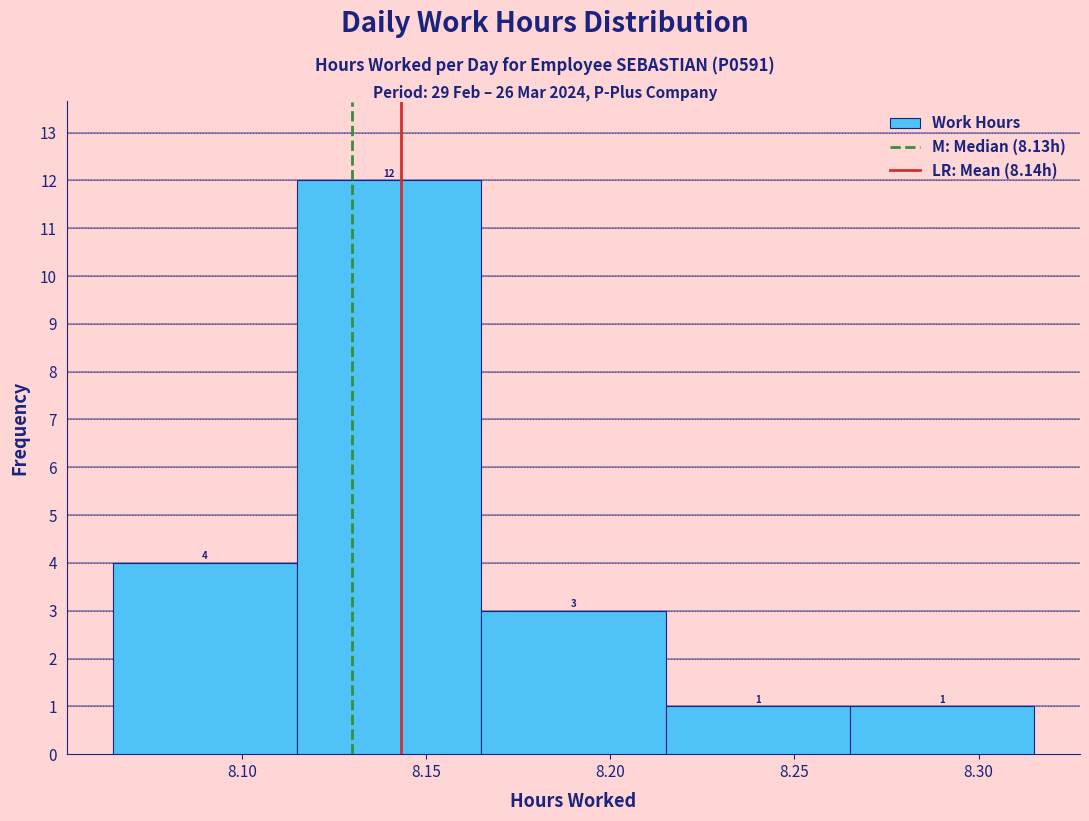

How tall is the bar that spans 8.265 to 8.315 on the x-axis?

1